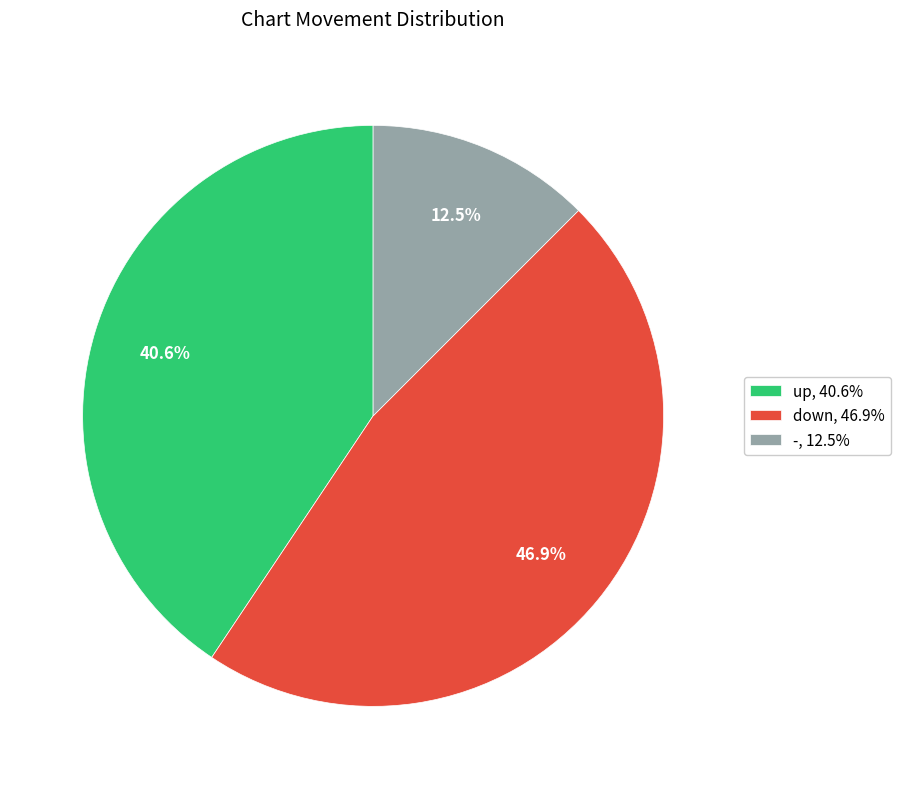

Which slice is the largest?

down